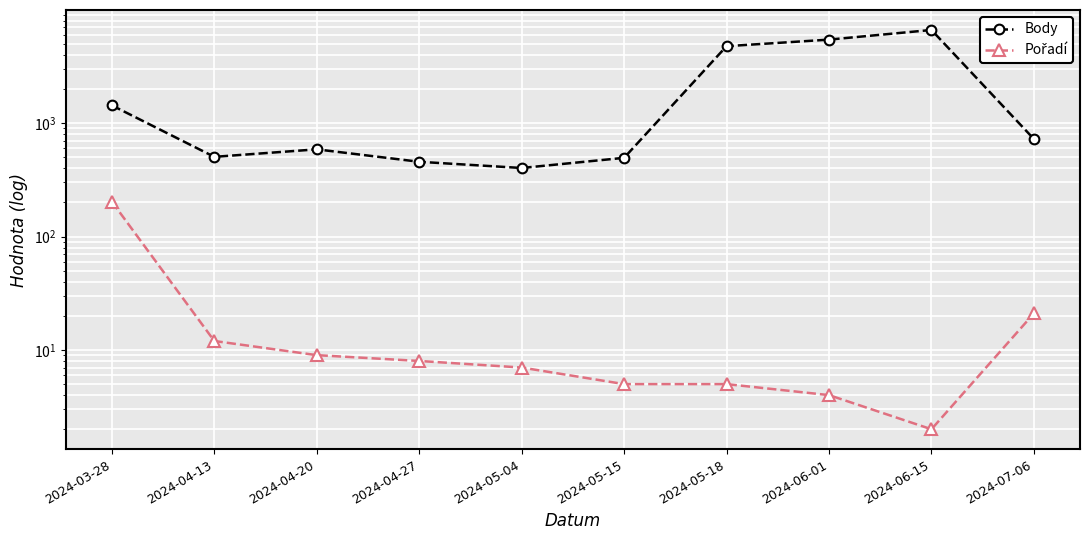

How many data points in Pořadí are less than 8?

5